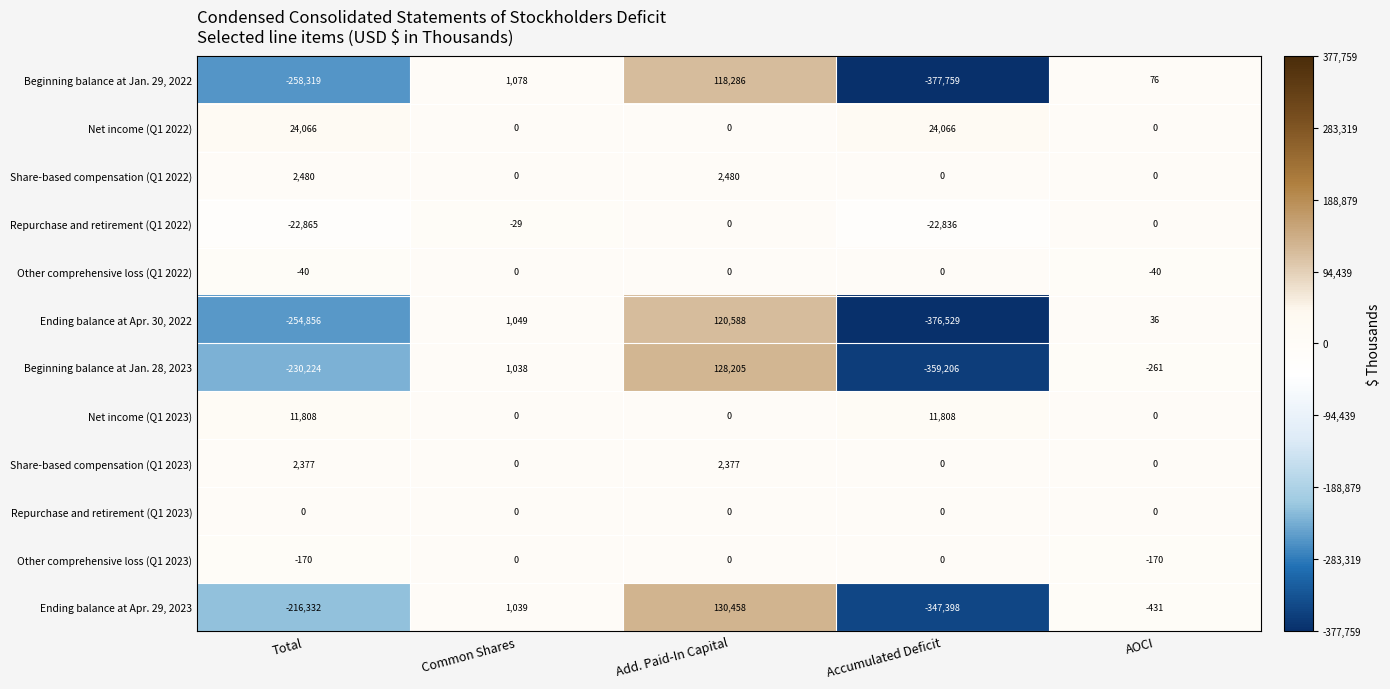

At which label does Beginning balance at Jan. 29, 2022 first exceed 76?

Common Shares